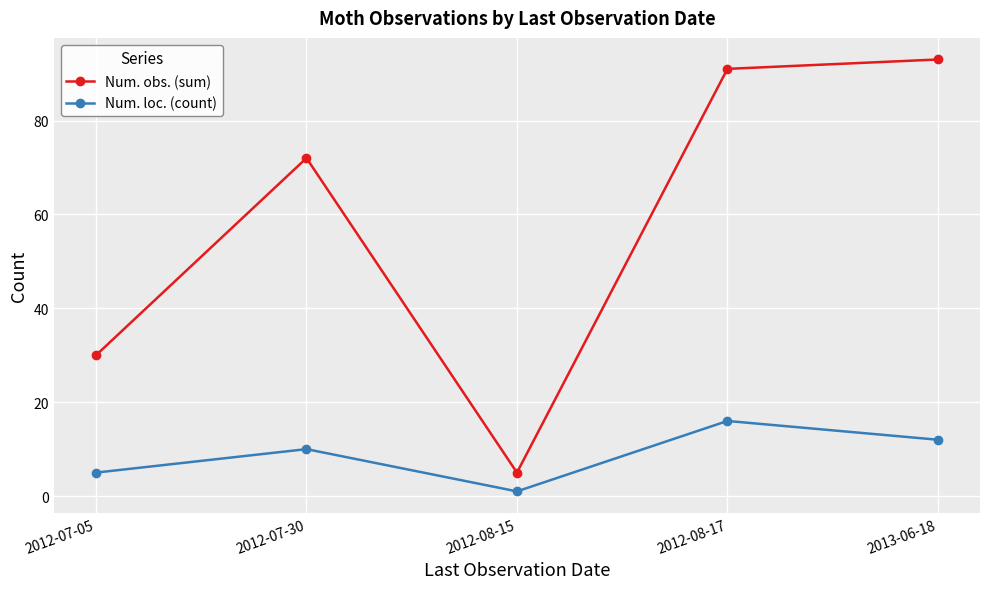

True or false: Num. loc. (count) and Num. obs. (sum) cross at least once.

False